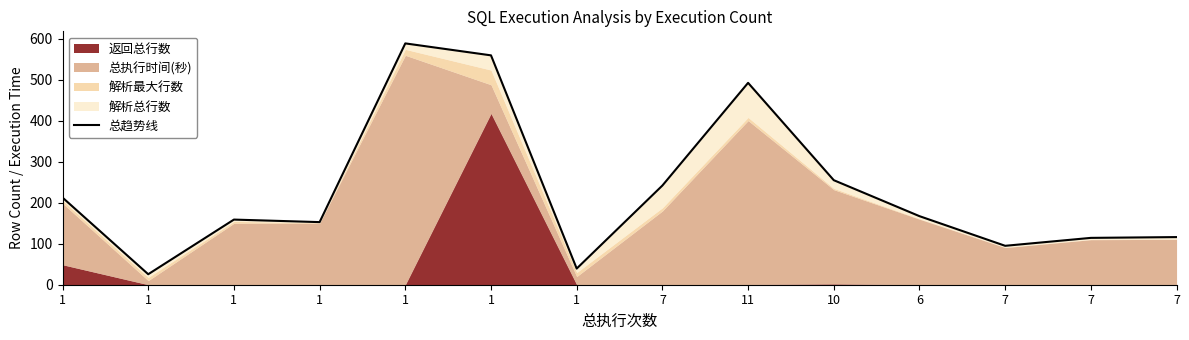

Reading left to right, transcribe all the data shown in this chart.

212.7	25.6	159.0	152.8	589.0	559.8	39.5	242.1	492.7	255.1	167.3	95.0	114.3	116.3